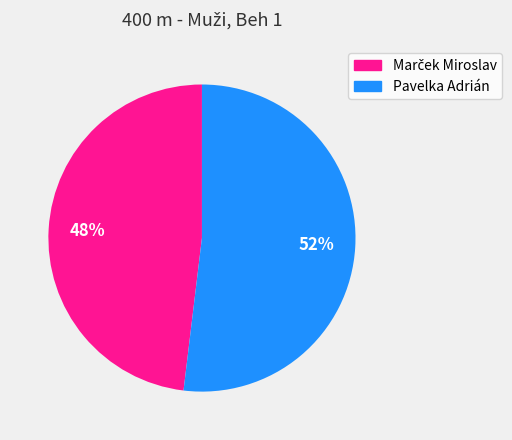

True or false: Pavelka Adrián accounts for 52% of the total.

True